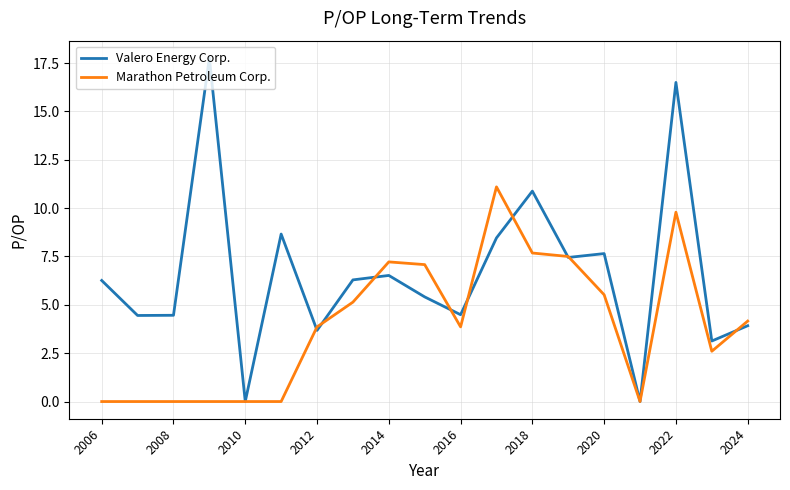

What is the sum of all Valero Energy Corp. values?

126.0